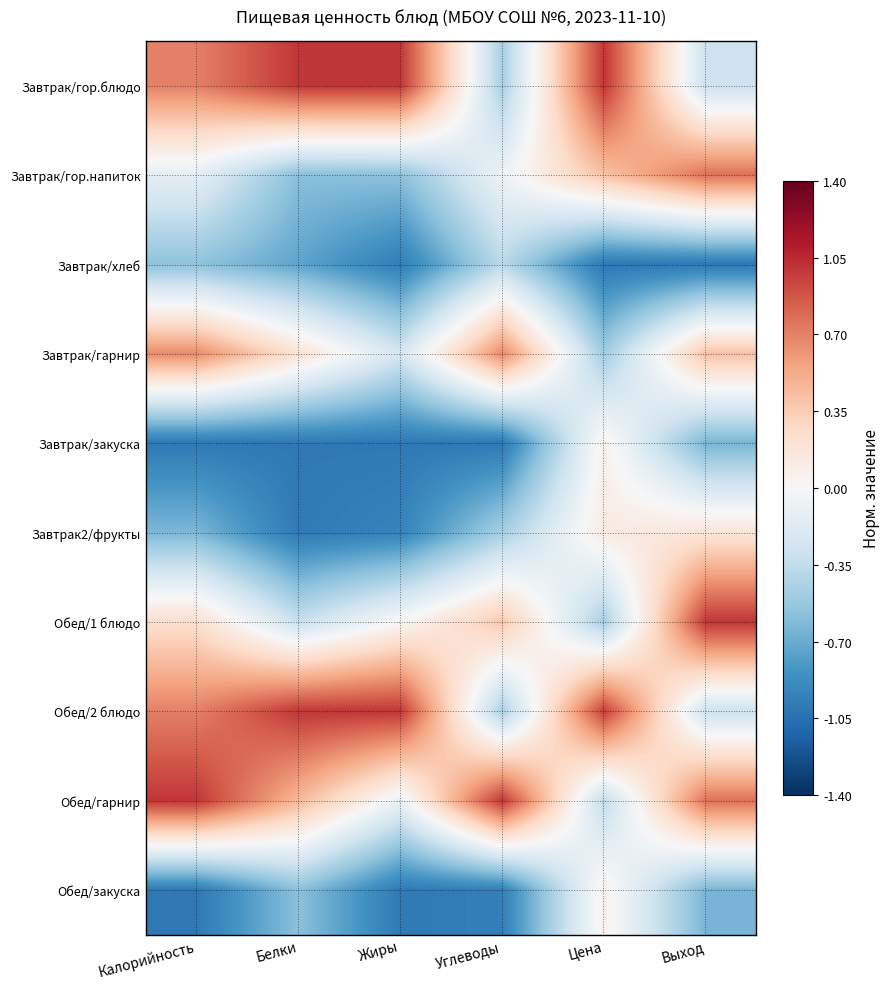

Between Выход and Углеводы, which is larger?

Выход